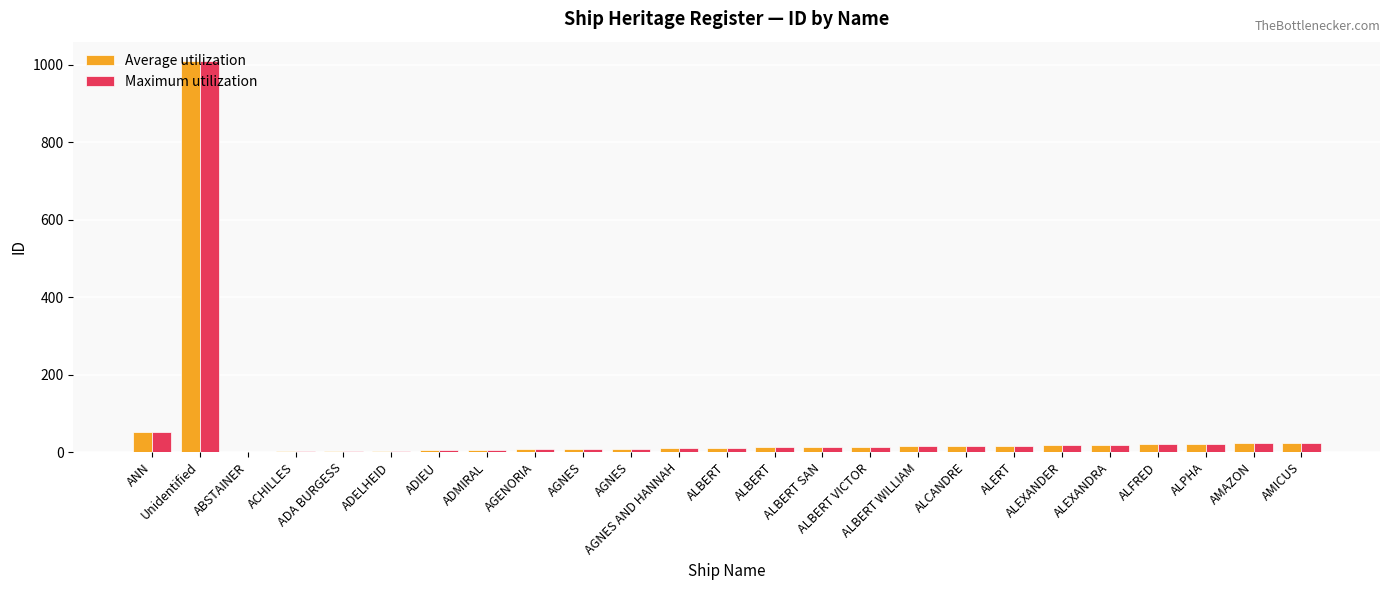

Which series has the largest total across all categories?

Average utilization